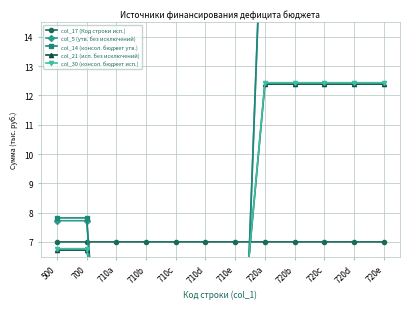

Which series ends up on top after the final intersection of col_21 (исп. без исключений) and col_17 (Код строки исп.)?

col_21 (исп. без исключений)